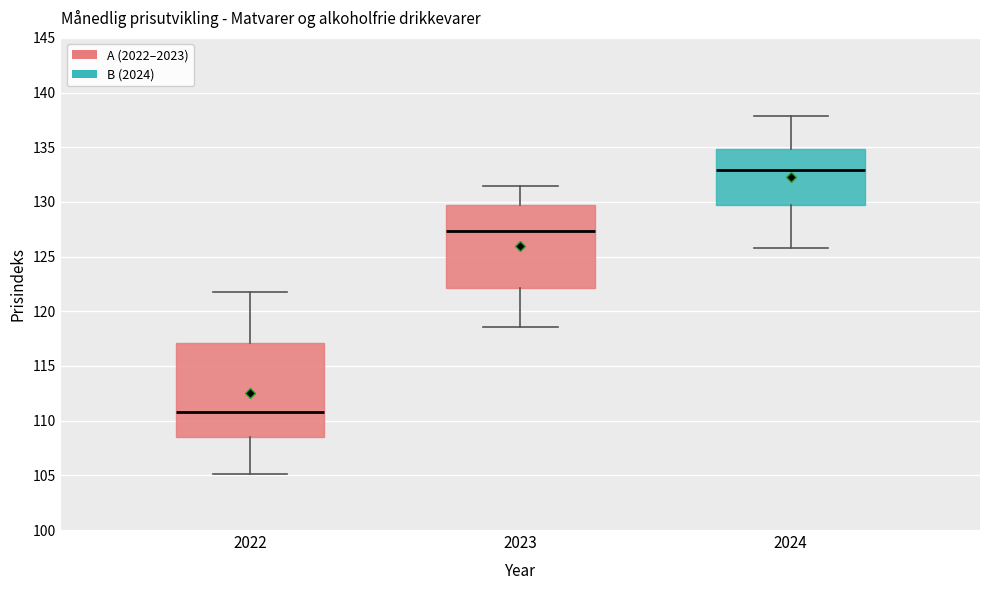

Reading left to right, transcribe this box plot: for each box, give where its median line is, the range the box spans, and where its two whiskers end, as read against the y-axis. The values are not printed on the chart, so give them approximately, as read against the axis.

2022: median 111.0, box 108.5 to 117.0, whiskers 105.0 to 122.0
2023: median 127.5, box 122.0 to 129.5, whiskers 118.5 to 131.5
2024: median 133.0, box 129.5 to 135.0, whiskers 126.0 to 138.0